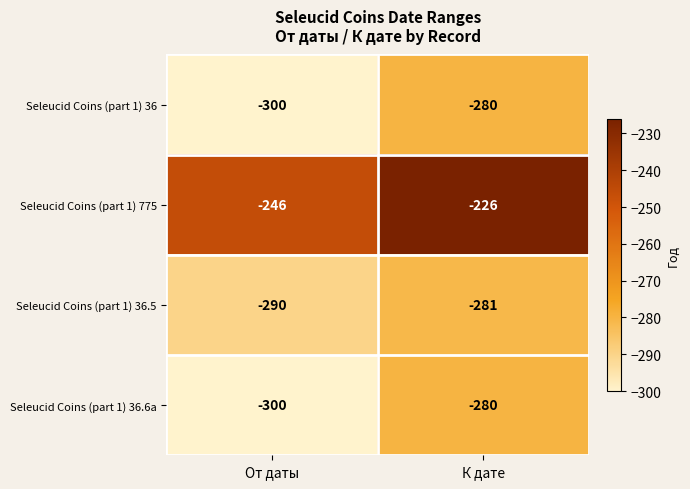

Reading left to right, list all the values displayed in this chart.

Seleucid Coins (part 1) 36: От даты=-300	К дате=-280
Seleucid Coins (part 1) 775: От даты=-246	К дате=-226
Seleucid Coins (part 1) 36.5: От даты=-290	К дате=-281
Seleucid Coins (part 1) 36.6a: От даты=-300	К дате=-280